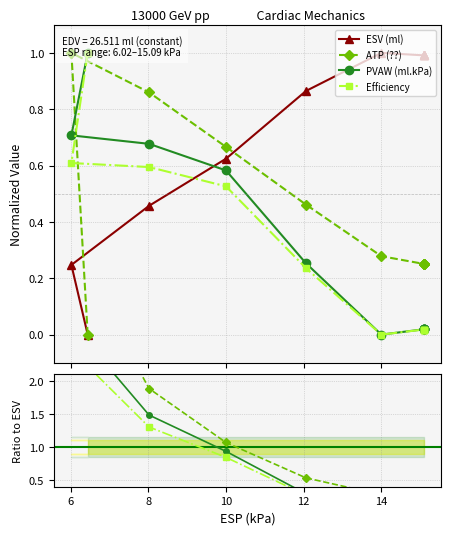

What is the total value across all series at 15.09?

1.3